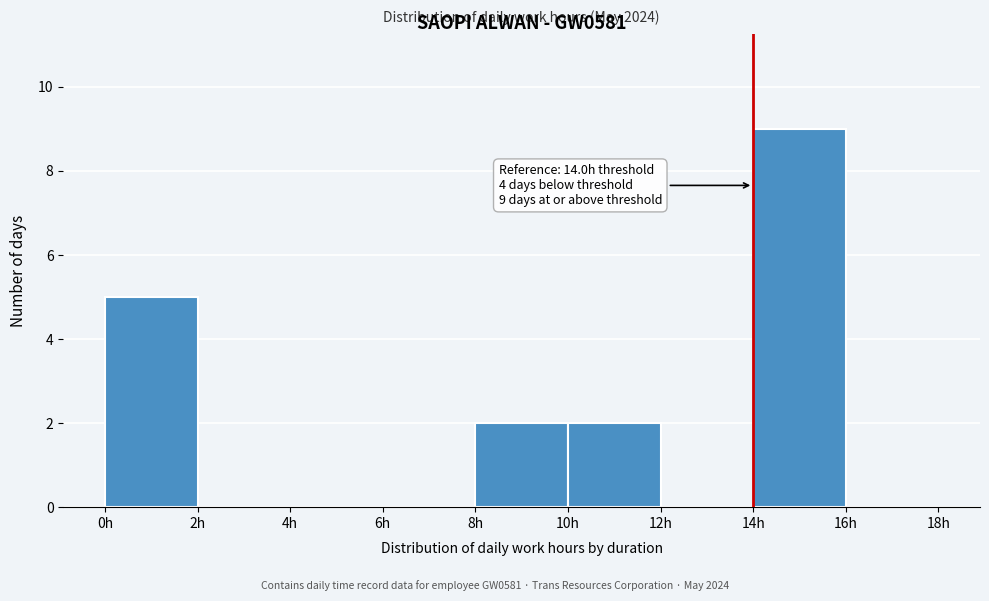

Which range on the x-axis has the tallest bar?

14 to 16